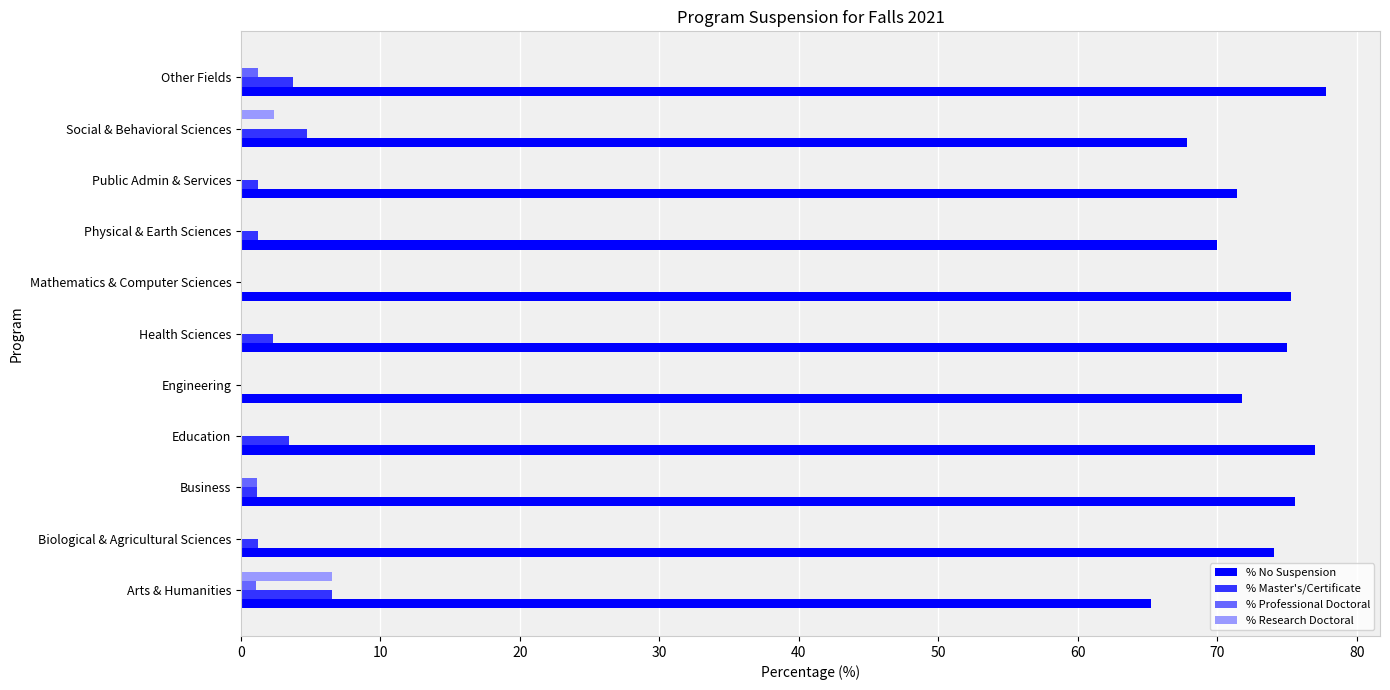

What is the sum of all % Master's/Certificate values?

25.5